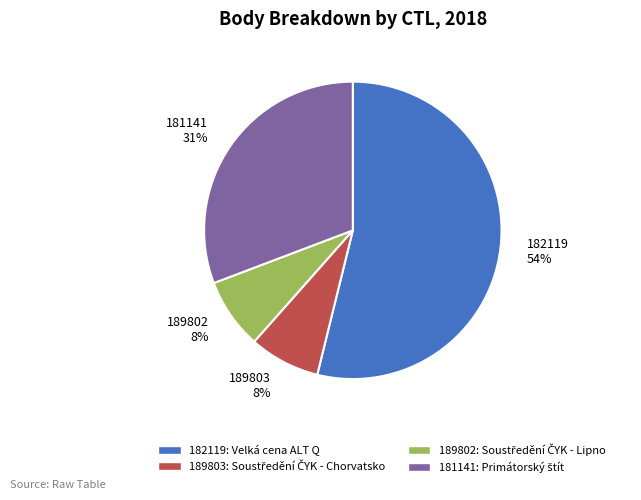

True or false: 182119 54% accounts for 54% of the total.

True